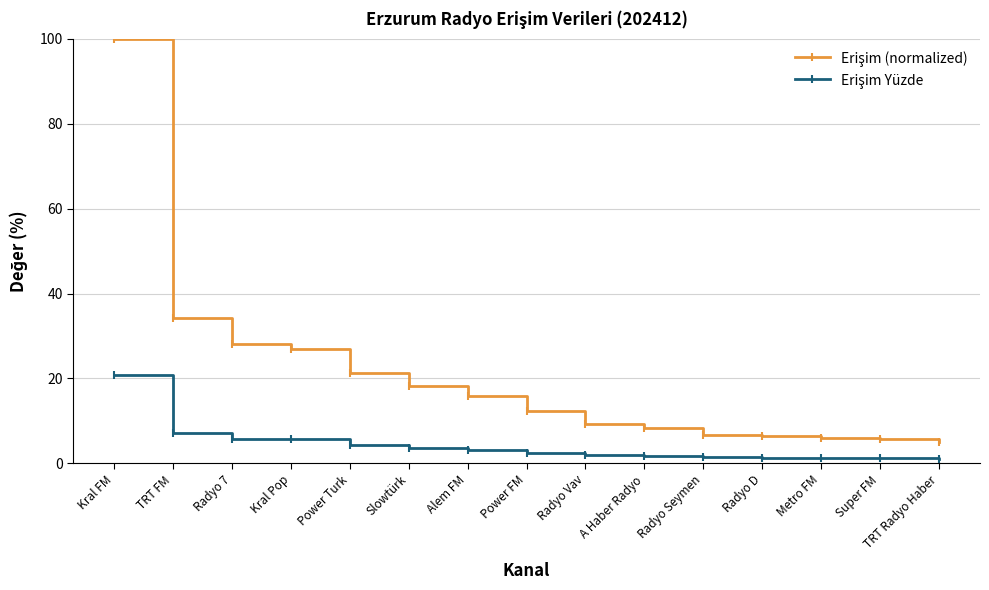

What position from the right is Power Turk?

11